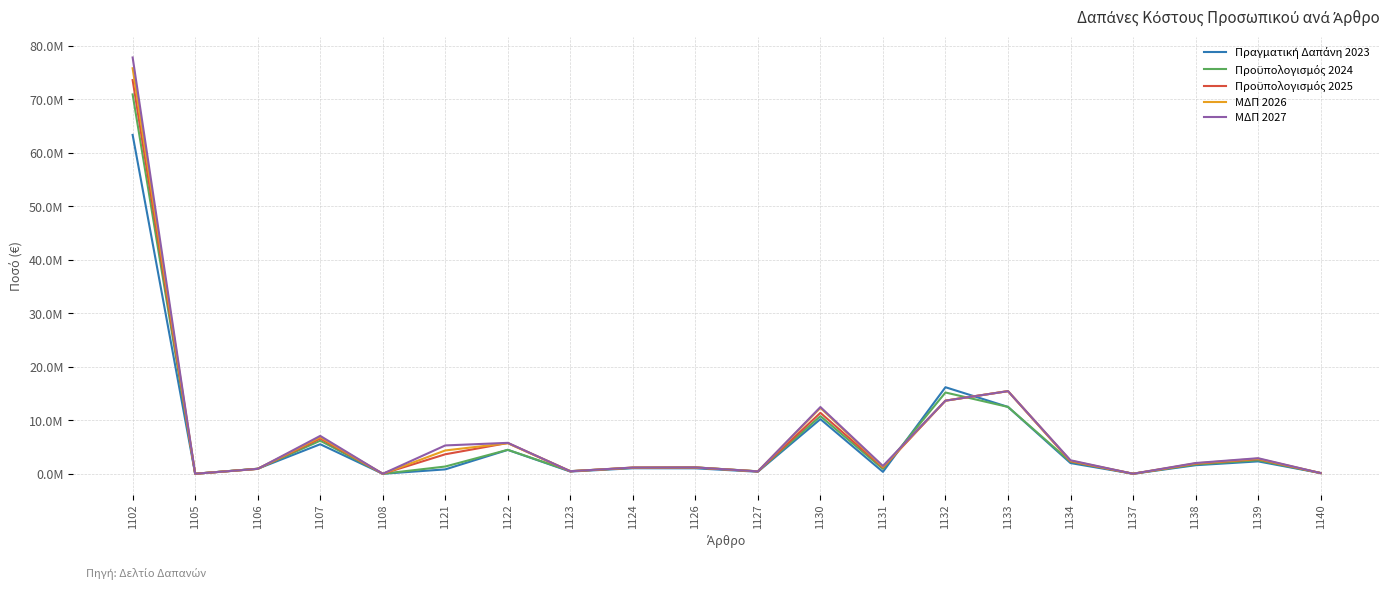

Does the chart have visible grid lines?

Yes